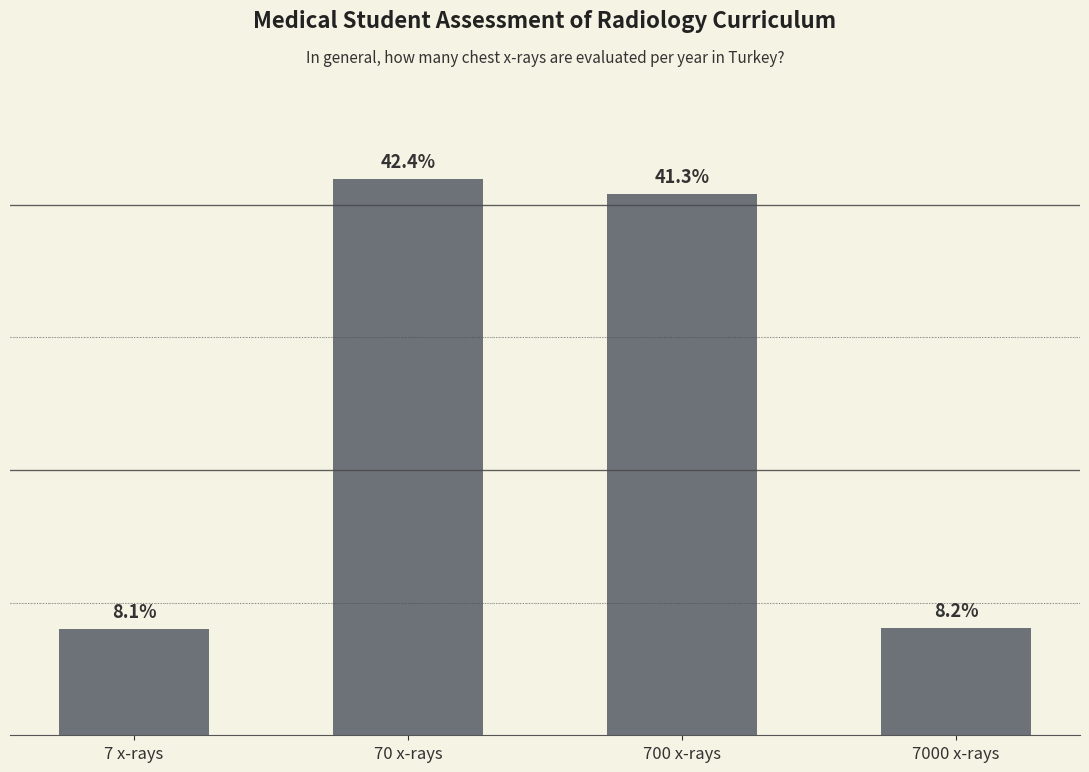

What is the difference between the maximum and minimum values?

339